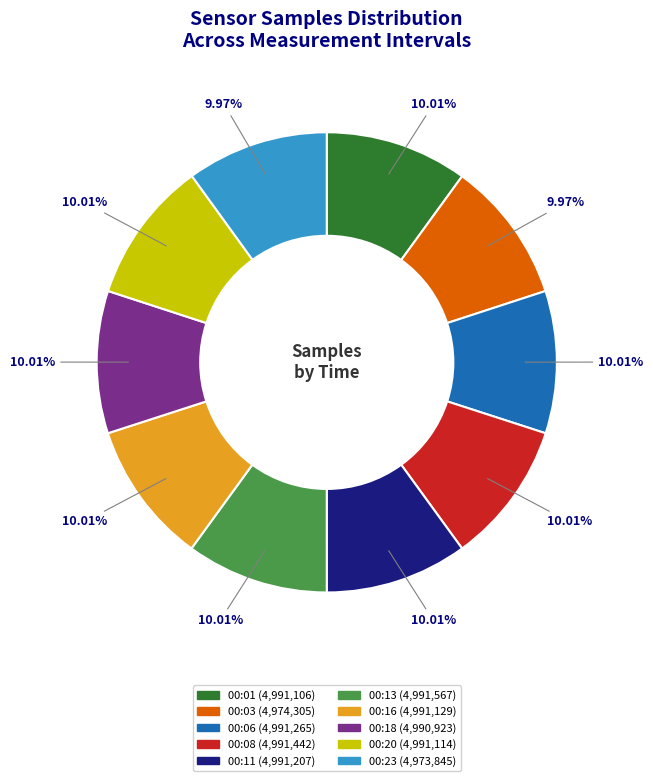

Is there any slice that represents more than half of the pie?

No